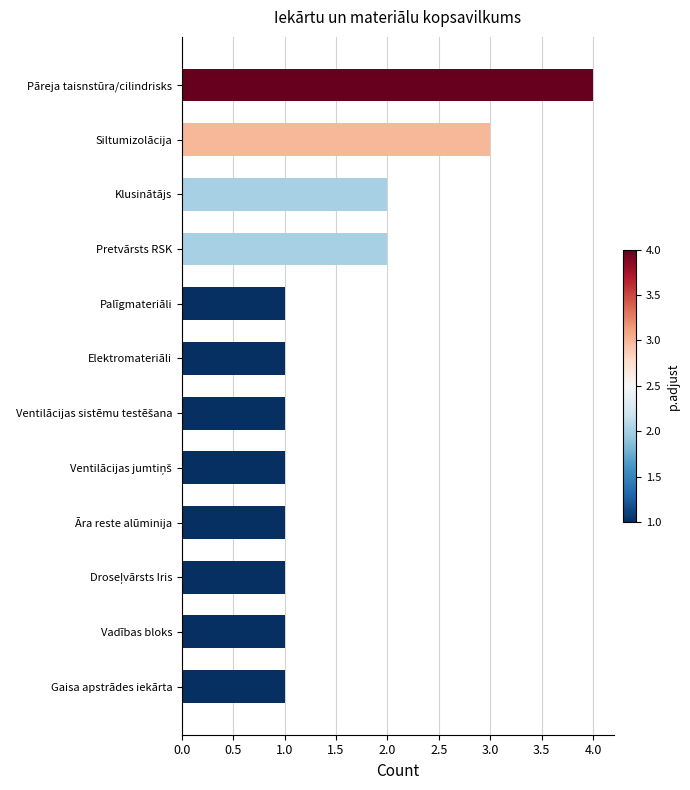

True or false: the data shows 2 at Pretvārsts RSK.

True